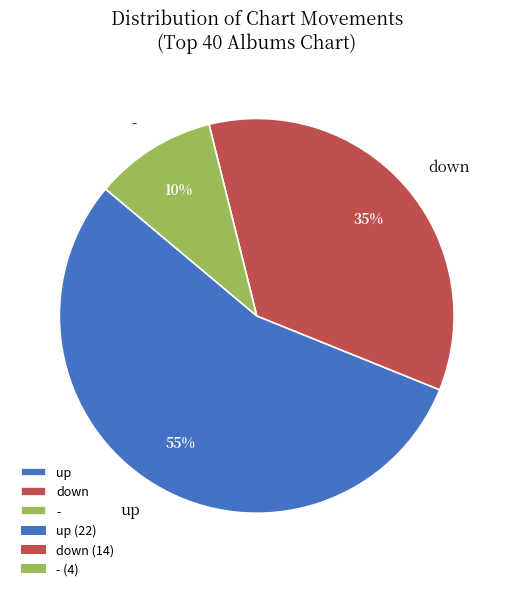

Rank the categories by value from lowest to highest.

-, down, up